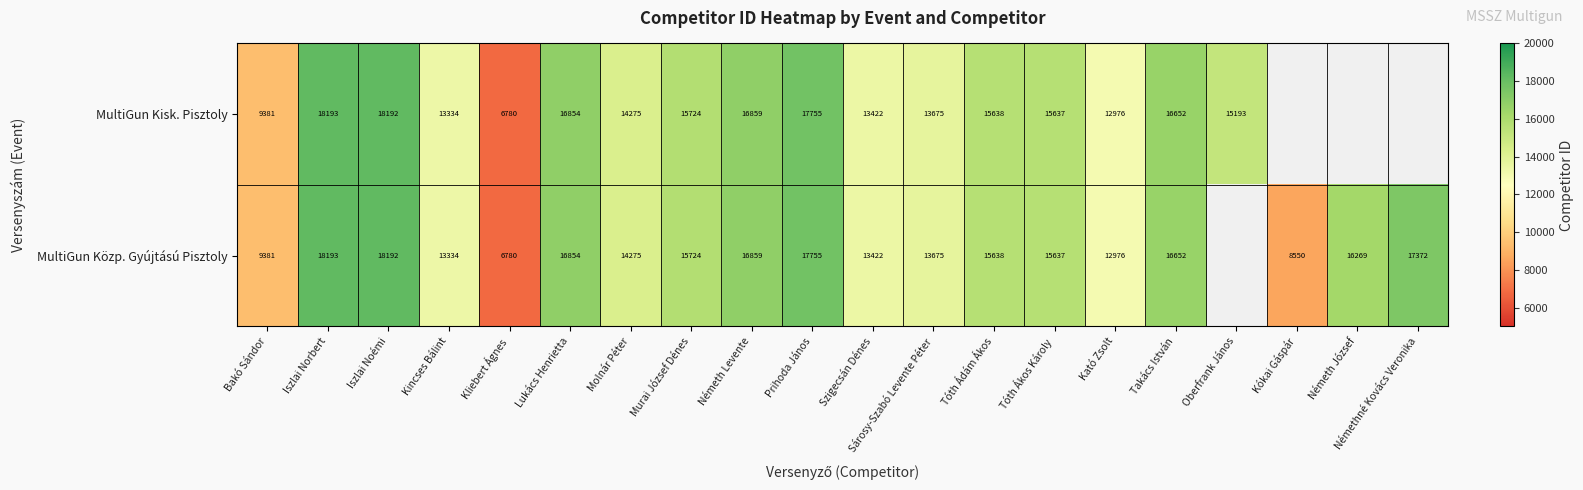

What is the greatest value displayed?

18193.0